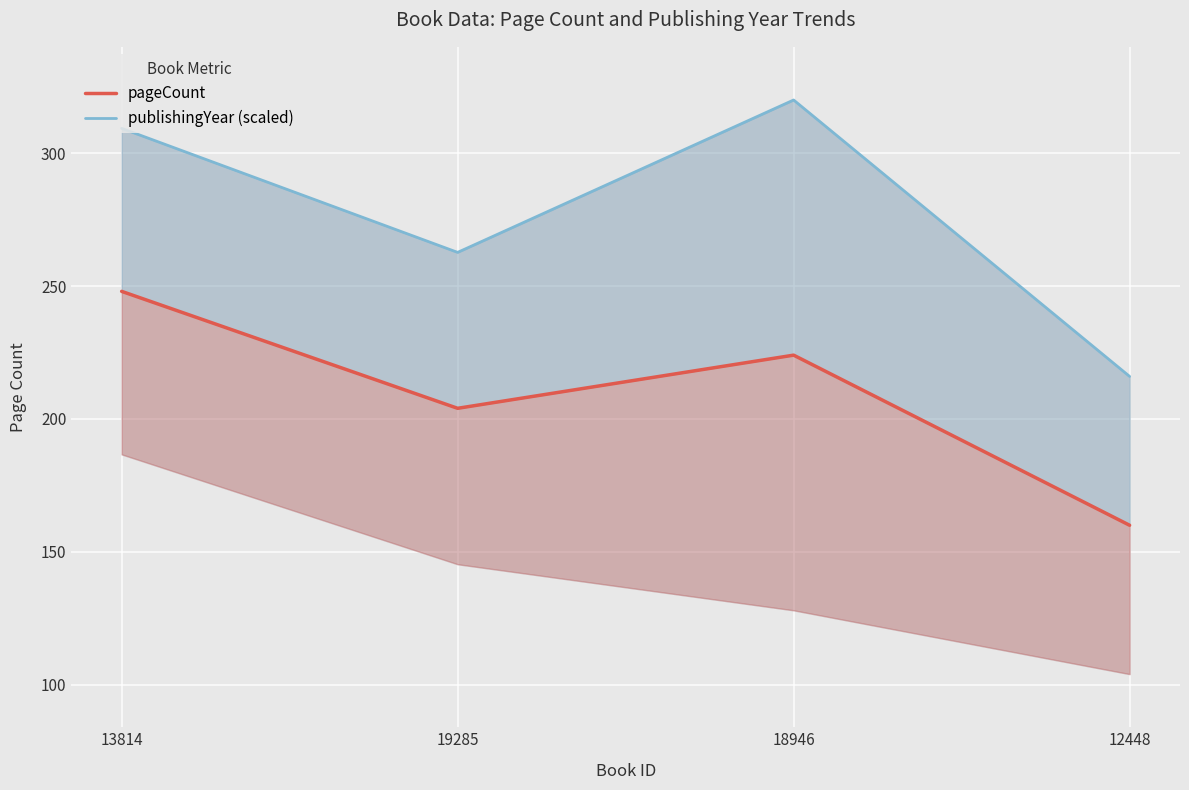

Rank the categories by pageCount value from lowest to highest.

12448, 19285, 18946, 13814